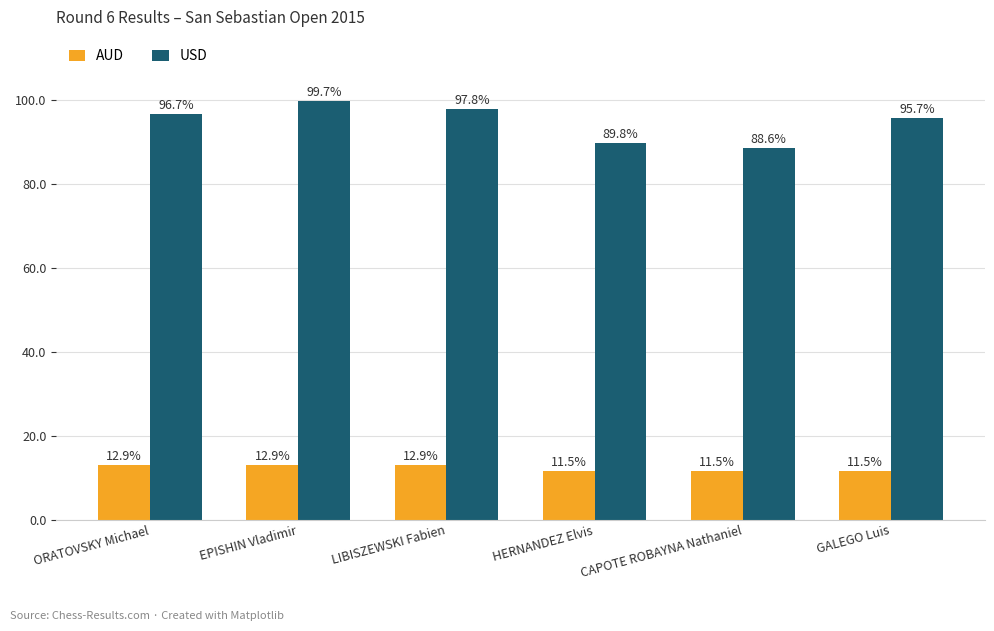

True or false: AUD has a value of 3.7 at GALEGO Luis.

False